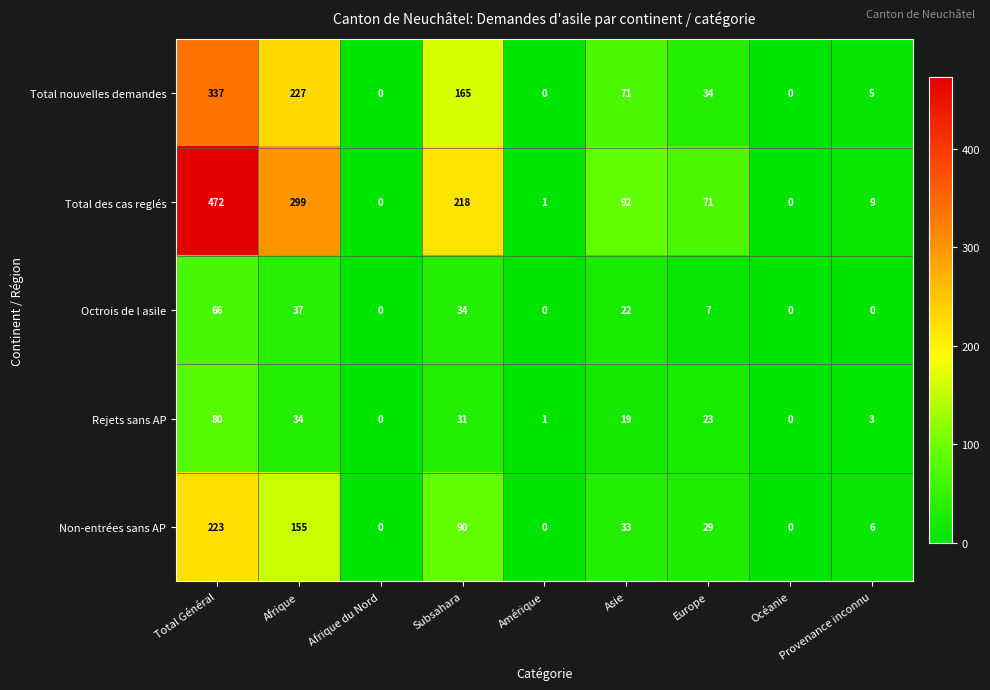

What is the sum of the Non-entrées sans AP values at Afrique and Provenance inconnu?

161